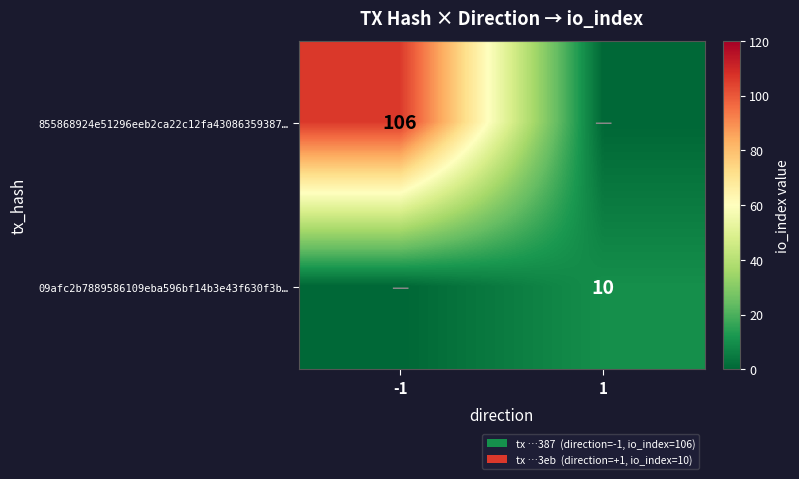

Is it true that 855868924e51296eeb2ca22c12fa43086359387… equals 106 at -1?

True